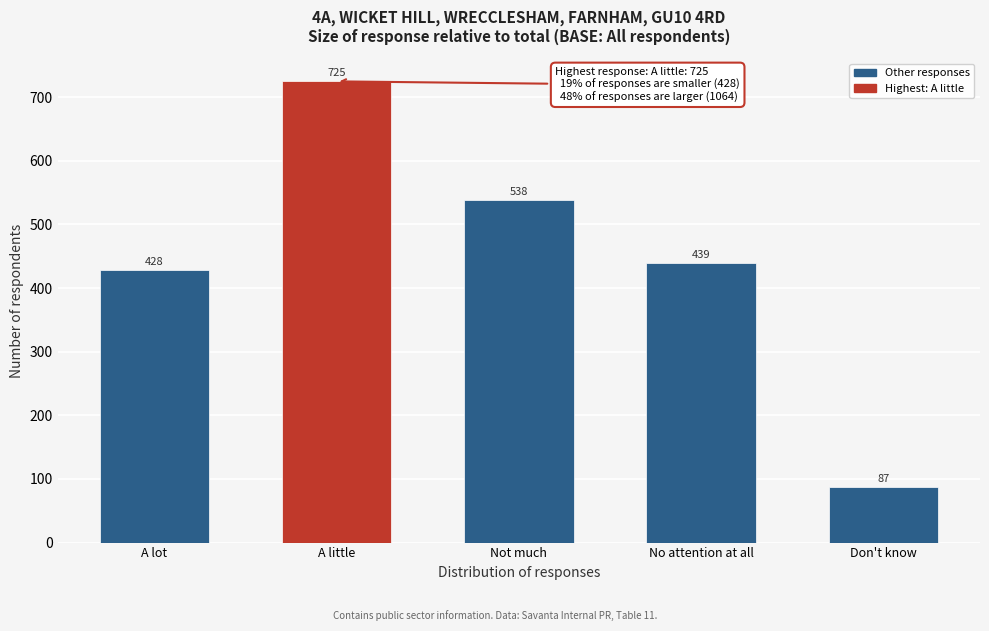

Reading left to right, what are all the values shown in this chart?

428	725	538	439	87